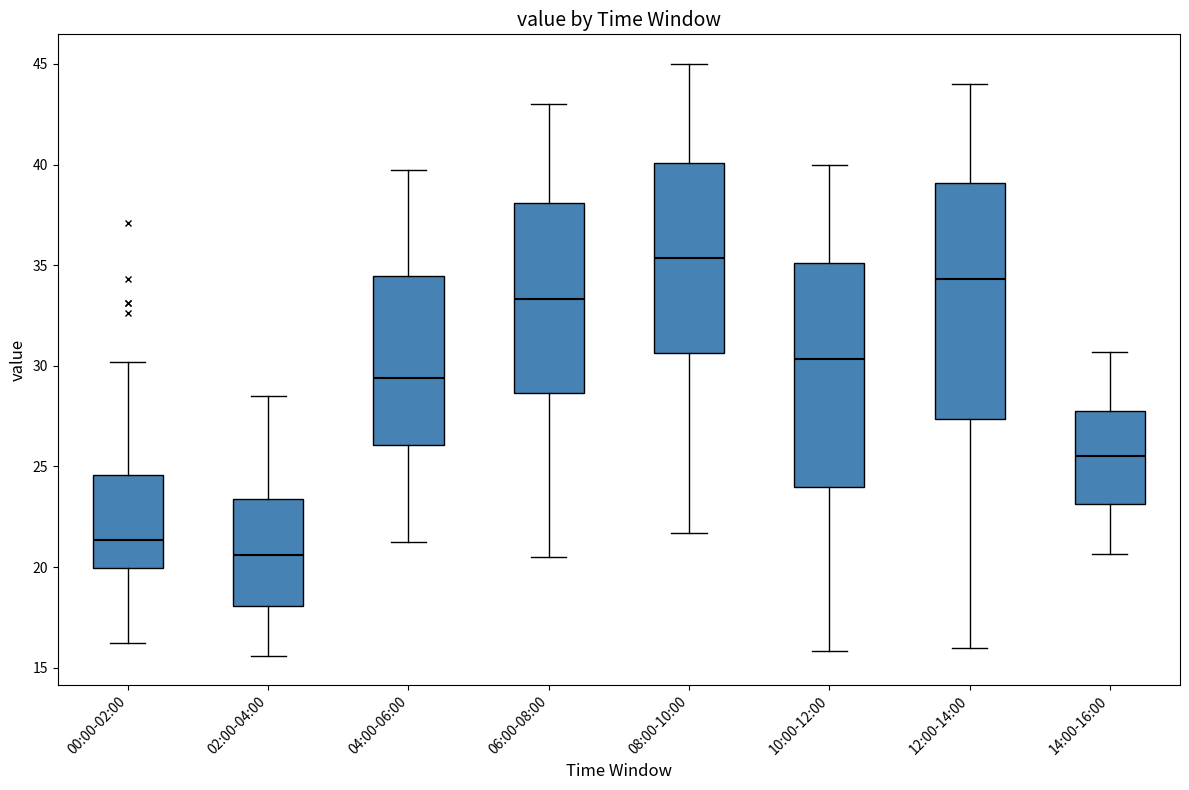

Which box has the highest median line?

08:00-10:00